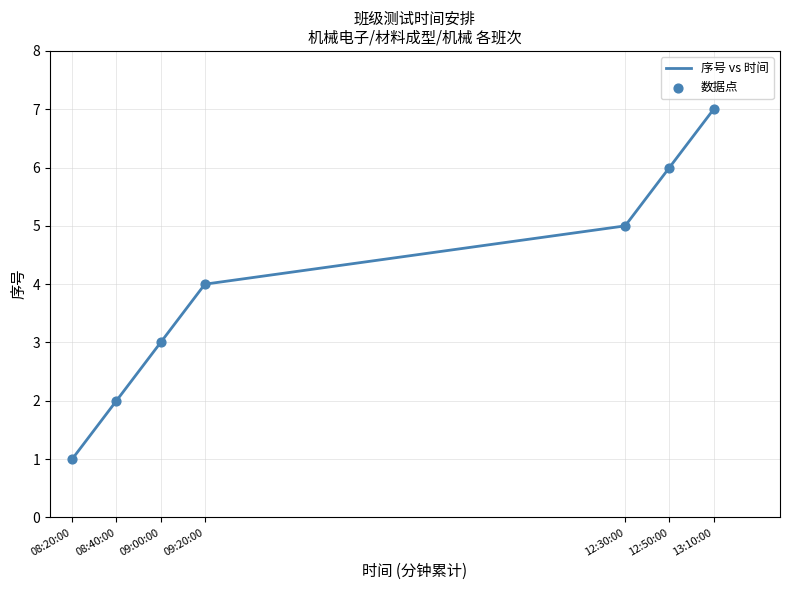

True or false: there are more than 1 points higher than both neighbors.

False